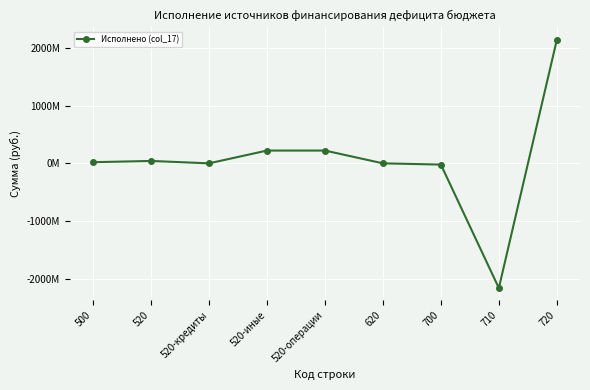

Is this an area chart (filled region under the line)?

No